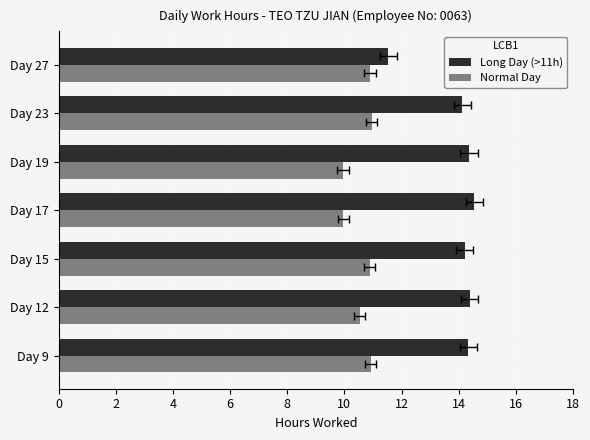

What is the approximate value of Normal Day at Day 17?

10.0